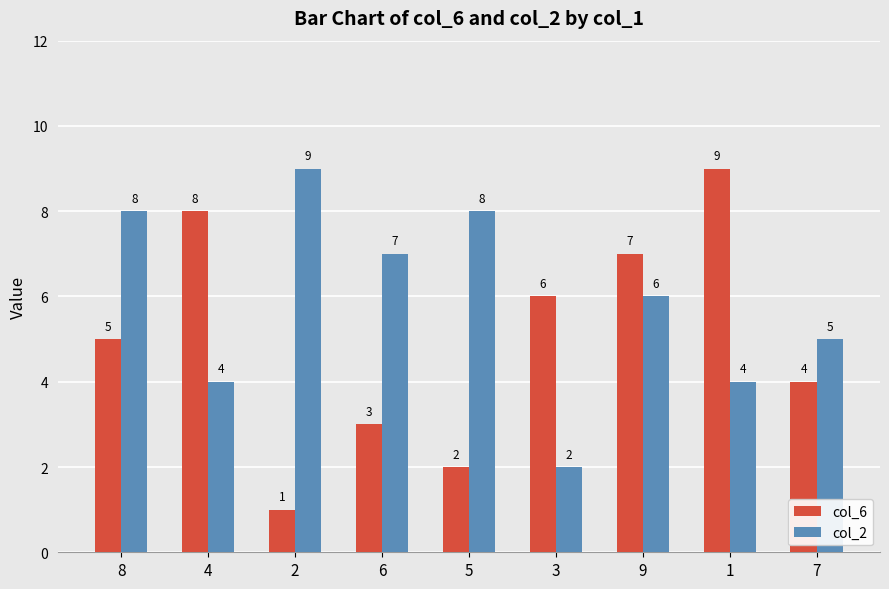

At how many categories does at least one series exceed 2?

9